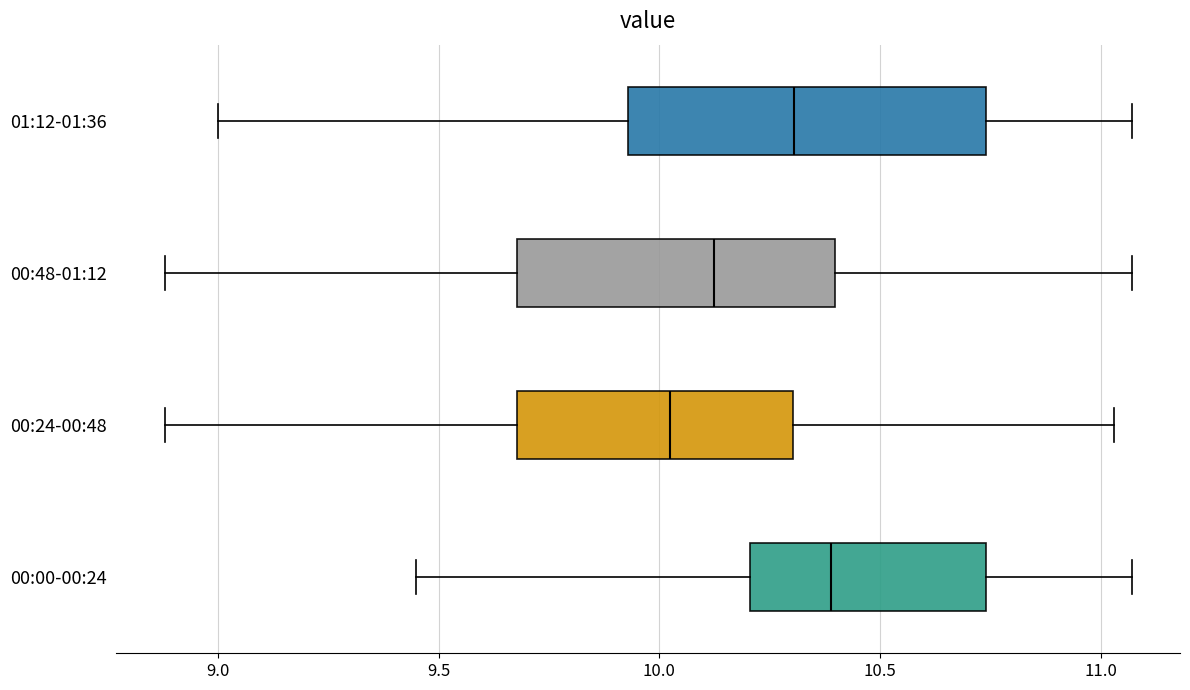

Which box has the furthest to the right median line?

00:00-00:24